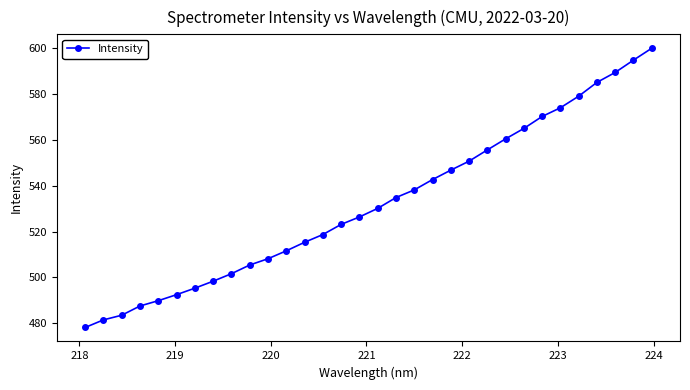

What is the maximum value shown in the chart?

599.9